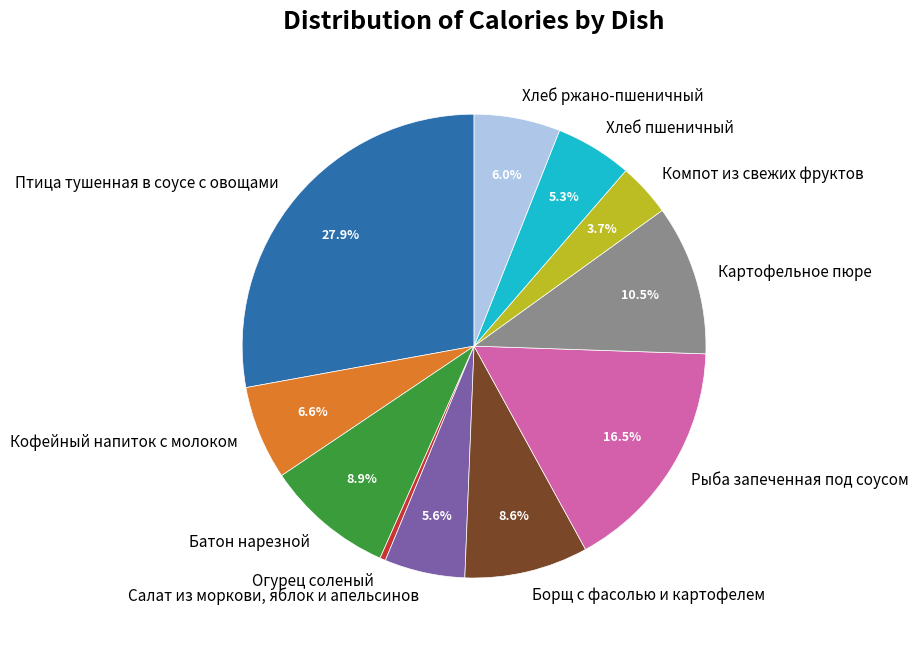

Rank the categories by value from highest to lowest.

Птица тушенная в соусе с овощами, Рыба запеченная под соусом, Картофельное пюре, Батон нарезной, Борщ с фасолью и картофелем, Кофейный напиток с молоком, Хлеб ржано-пшеничный, Салат из моркови, яблок и апельсинов, Хлеб пшеничный, Компот из свежих фруктов, Огурец соленый